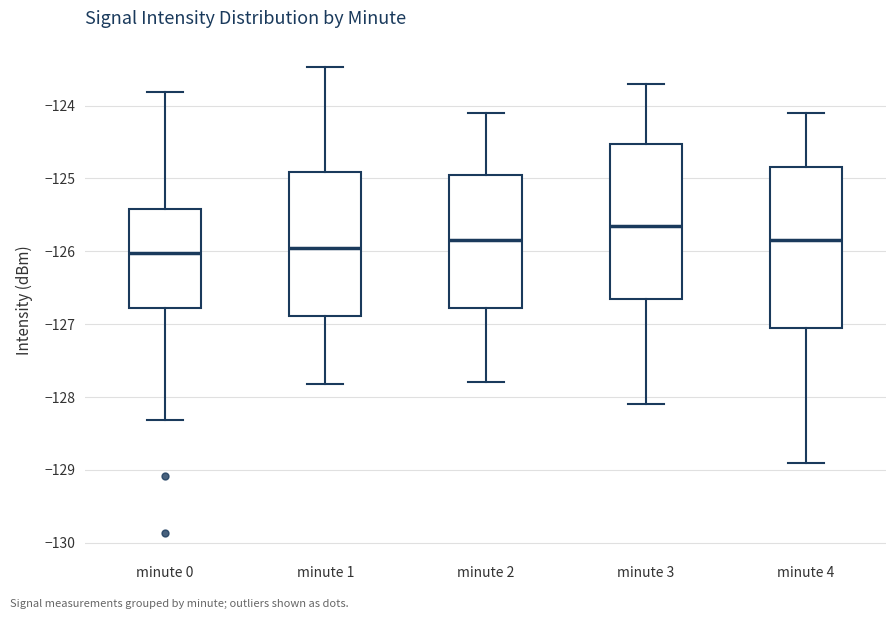

Where does the upper whisker of the box for minute 0 end on the y-axis? The values are not printed on the chart, so give them approximately, as read against the axis.

-123.8